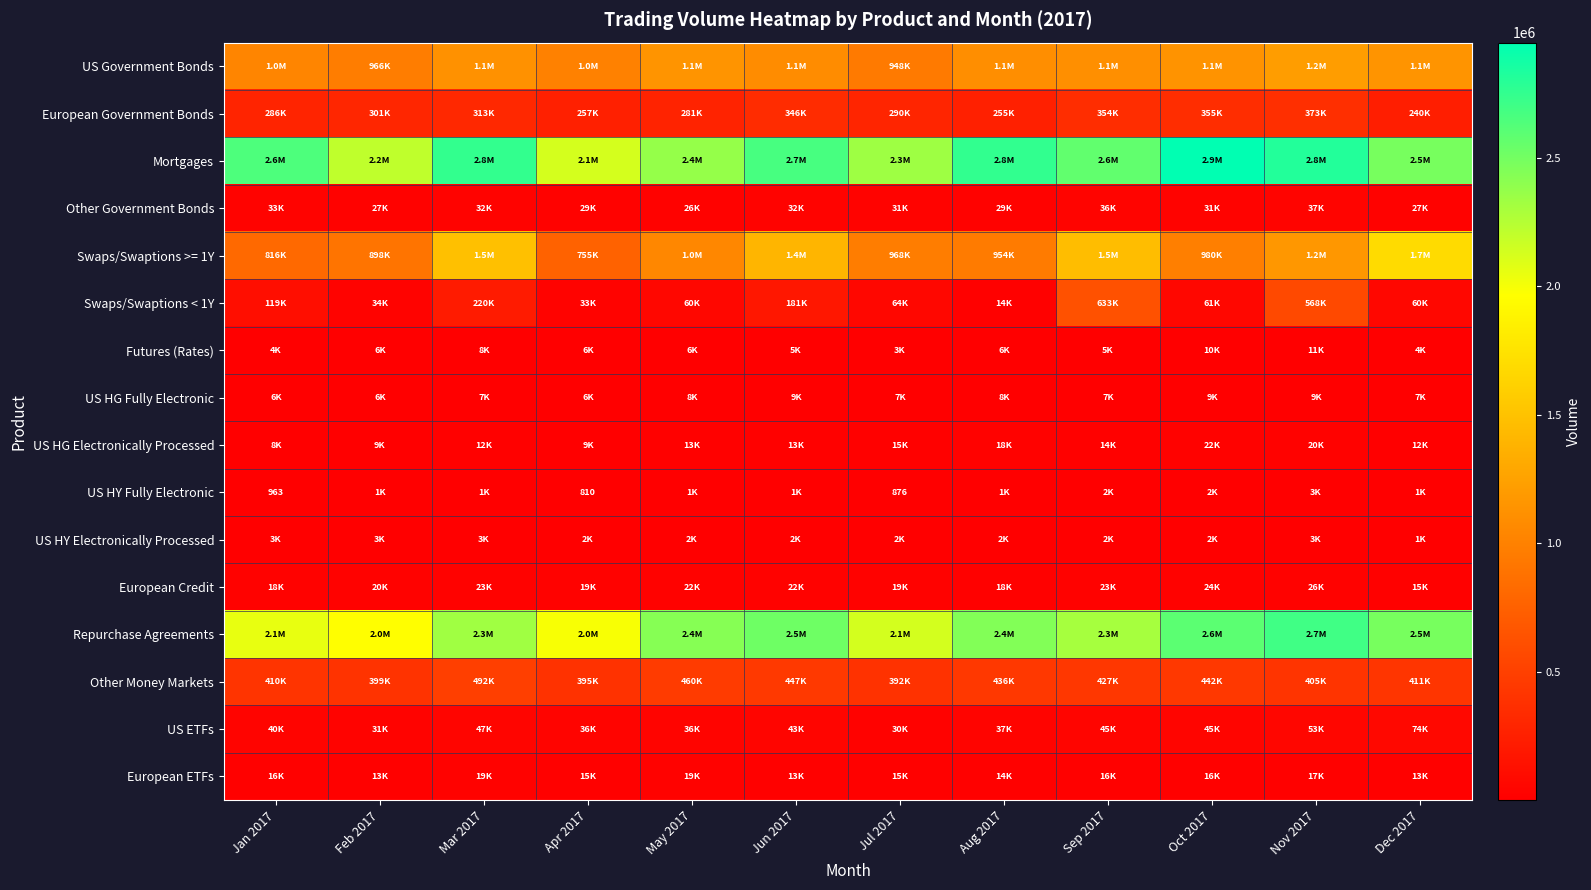

At which label is European ETFs closest to 15871?

Jan 2017